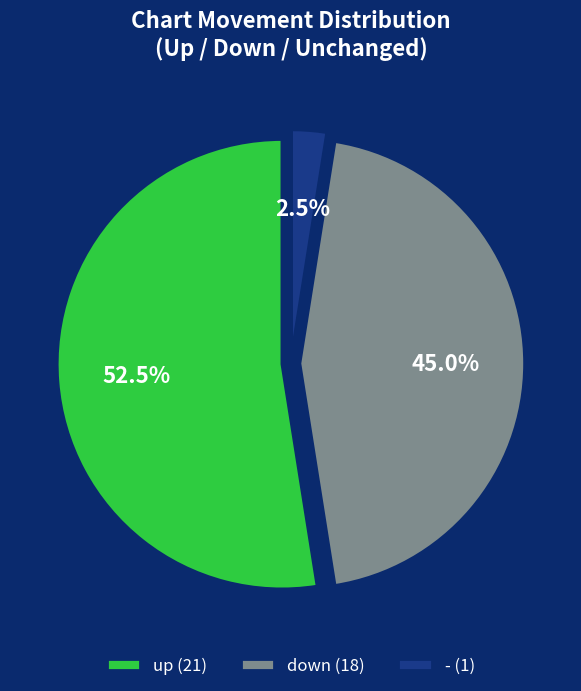

Is the sum of up (21) and down (18) greater than half?

Yes